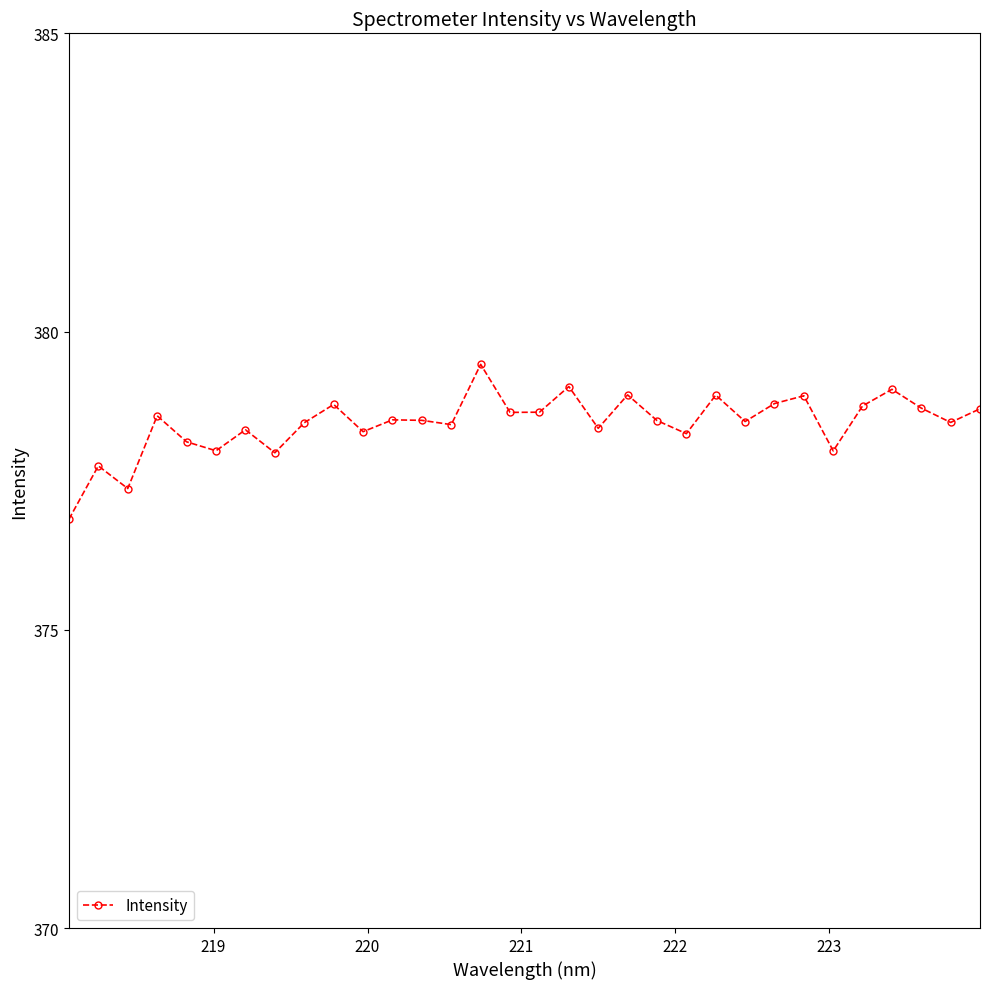

What is the difference between the maximum and minimum values?

2.6